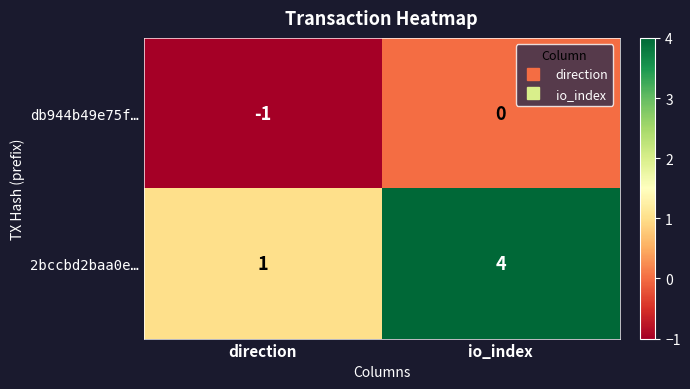

List the series in order of their overall mean, highest first.

2bccbd2baa0e…, db944b49e75f…